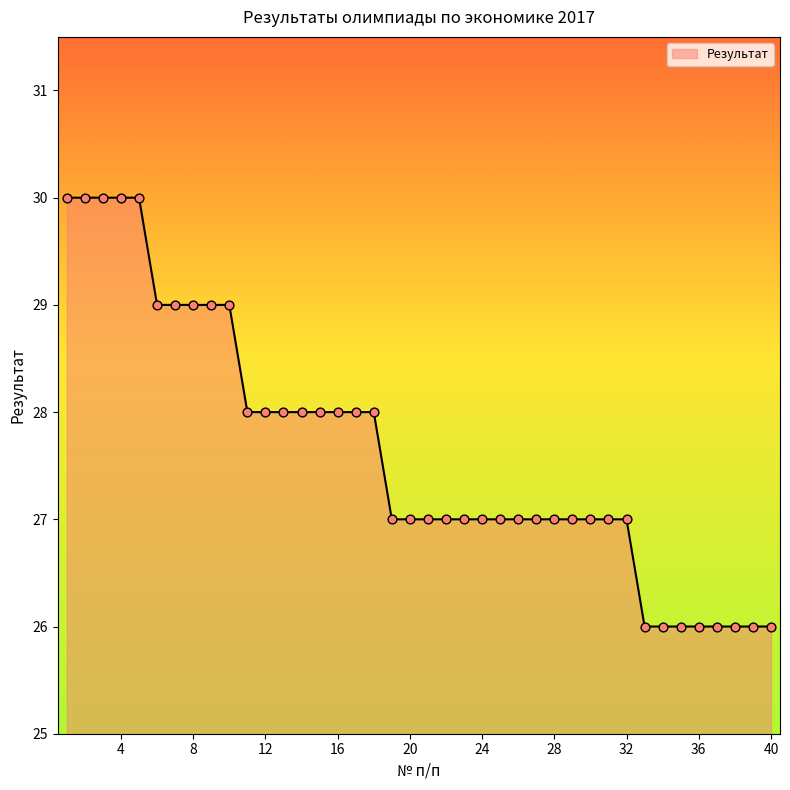

What is the minimum value shown in the chart?

26